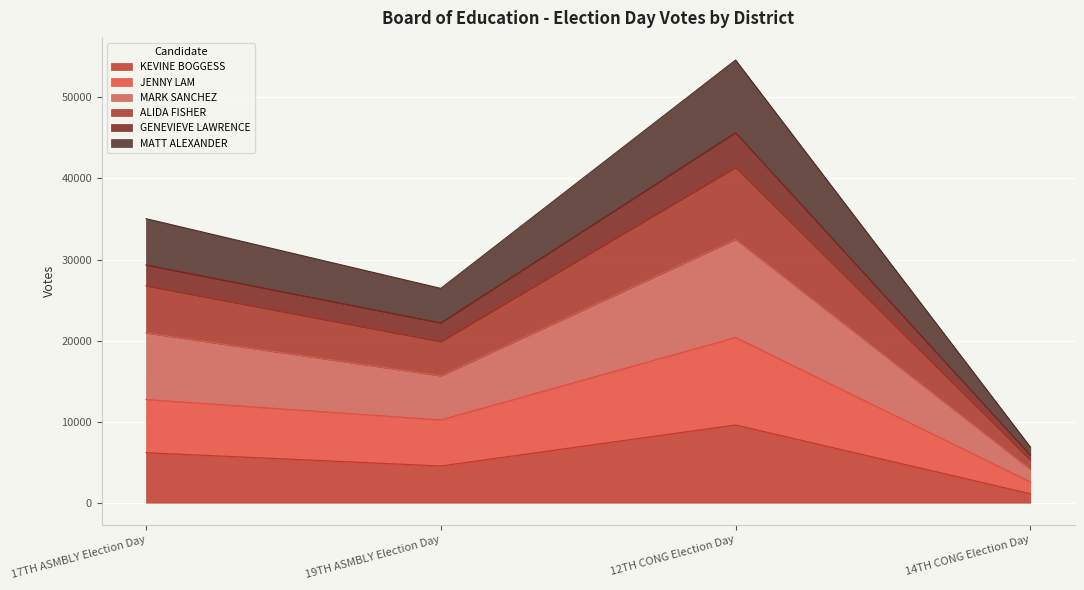

What is the label of the 4th point from the left?

14TH CONG Election Day